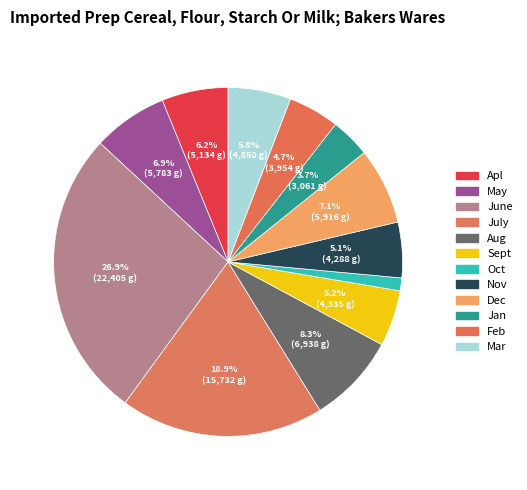

How many slices are in this pie chart?

12